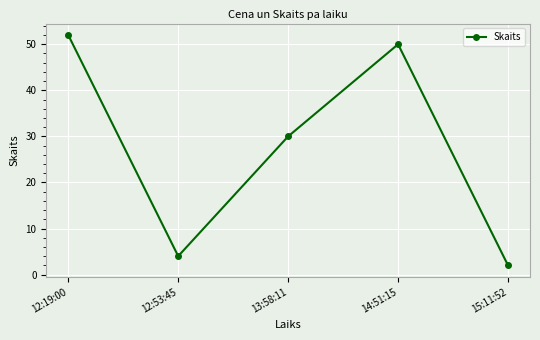

What is the label of the 4th point from the right?

12:53:45